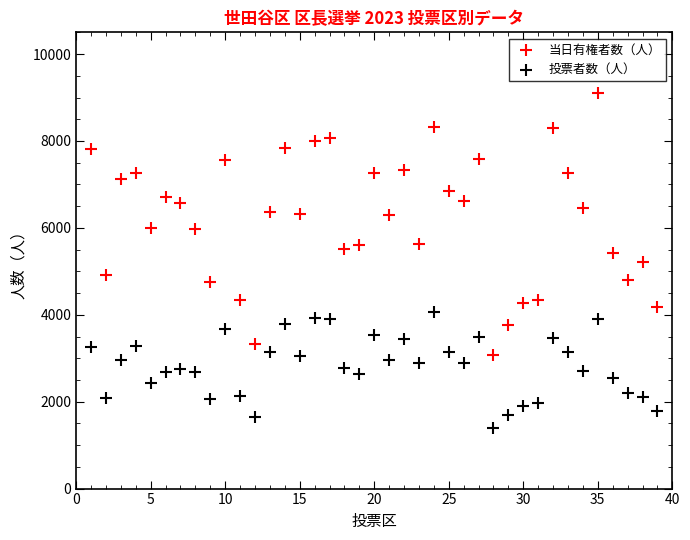

Across all data points, what is the range of Y values (max minus min)?

7721